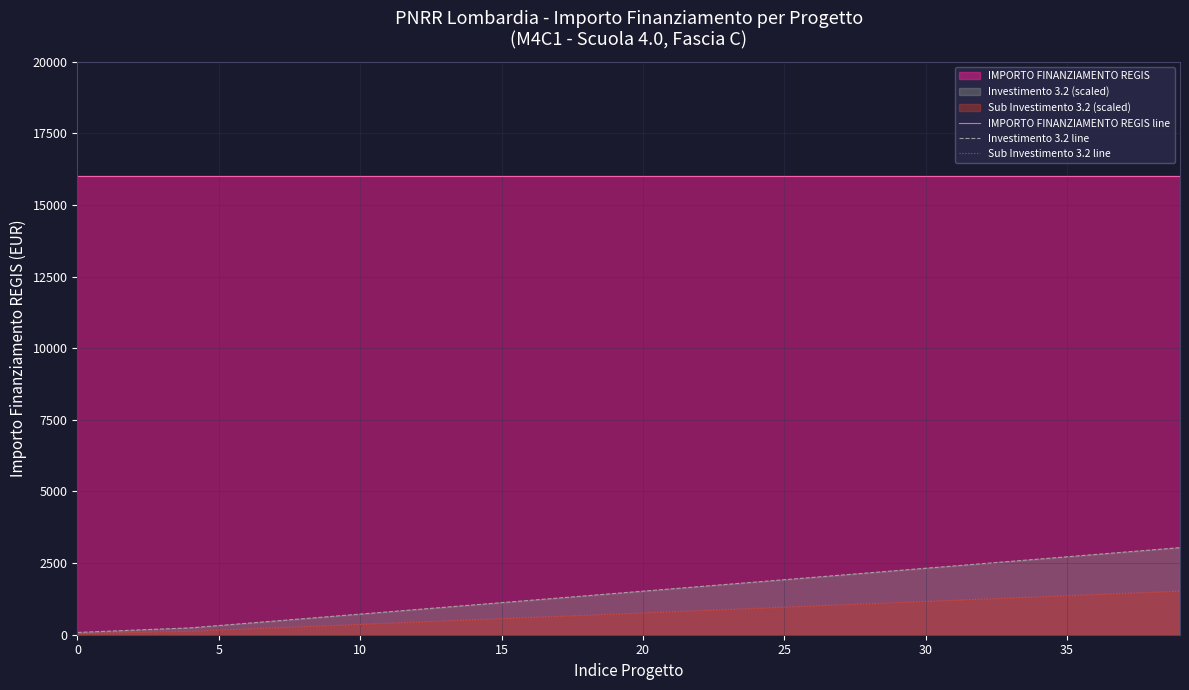

True or false: IMPORTO FINANZIAMENTO REGIS line and Sub Investimento 3.2 line cross at least once.

False